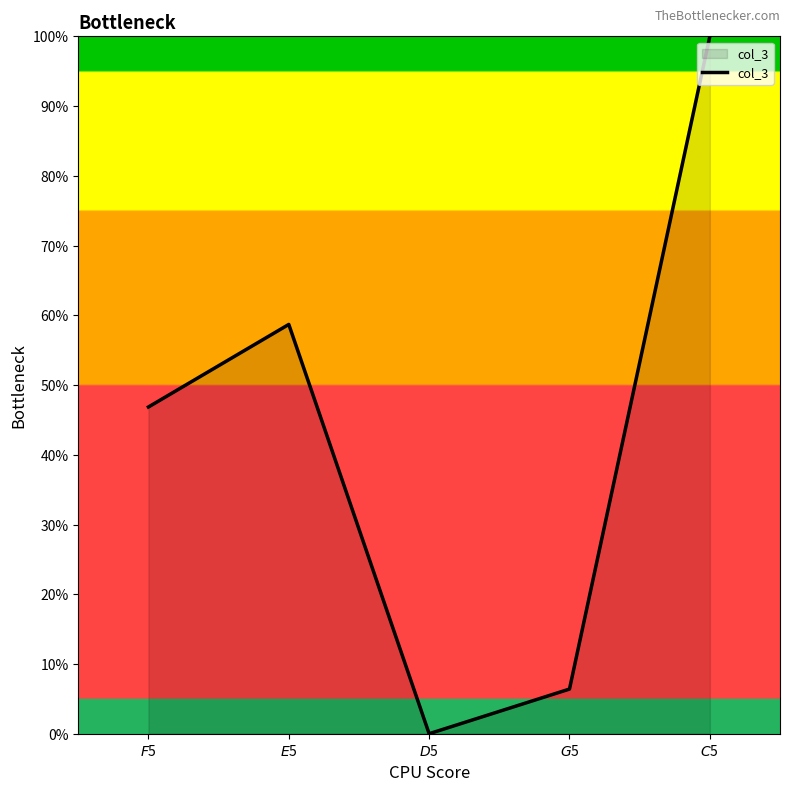

Reading left to right, list all the values displayed in this chart.

46.8	58.7	0.0	6.4	100.0